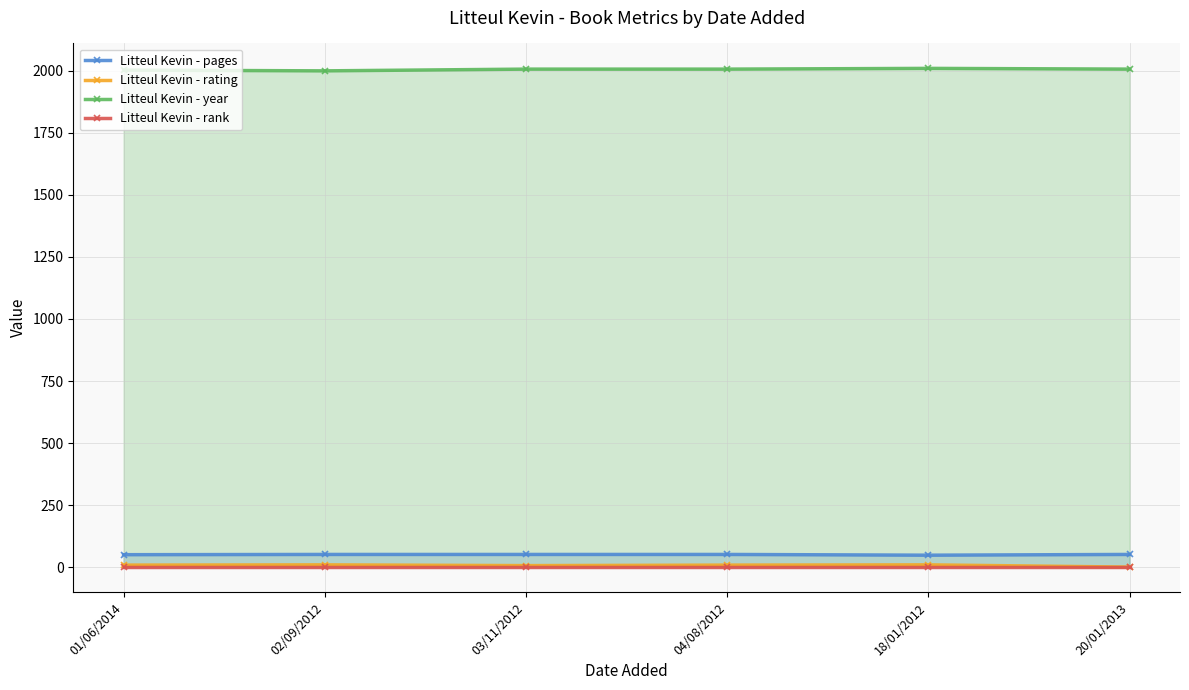

Reading left to right, what are all the values shown in this chart?

Litteul Kevin - pages: 50	51	51	51	48	51
Litteul Kevin - rating: 8	9	6	8	9	0
Litteul Kevin - year: 2003	2000	2007	2007	2010	2007
Litteul Kevin - rank: 1	1	1	1	1	1